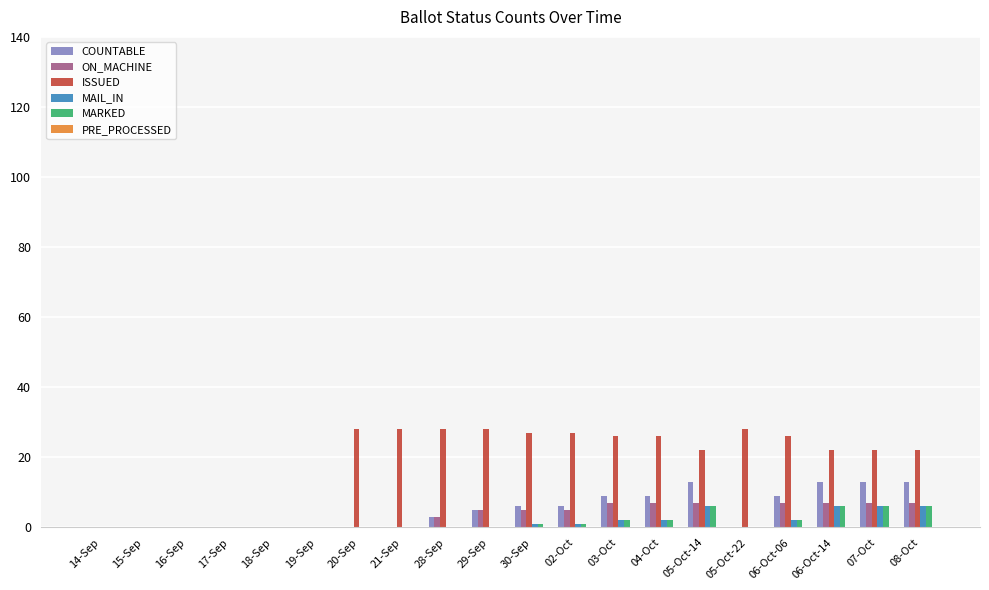

Is it true that ISSUED equals 0 at 15-Sep?

True